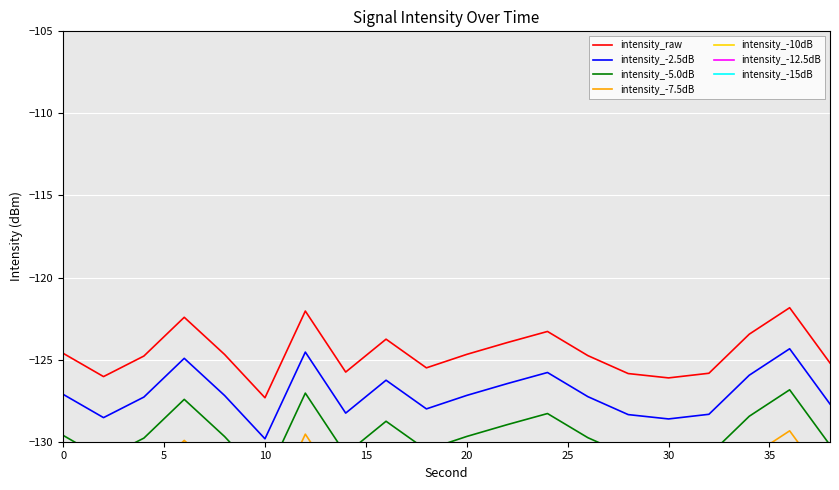

Rank the categories by value from highest to lowest.

36, 12, 6, 24, 34, 16, 22, 0, 20, 8, 26, 4, 38, 18, 14, 32, 28, 2, 30, 10